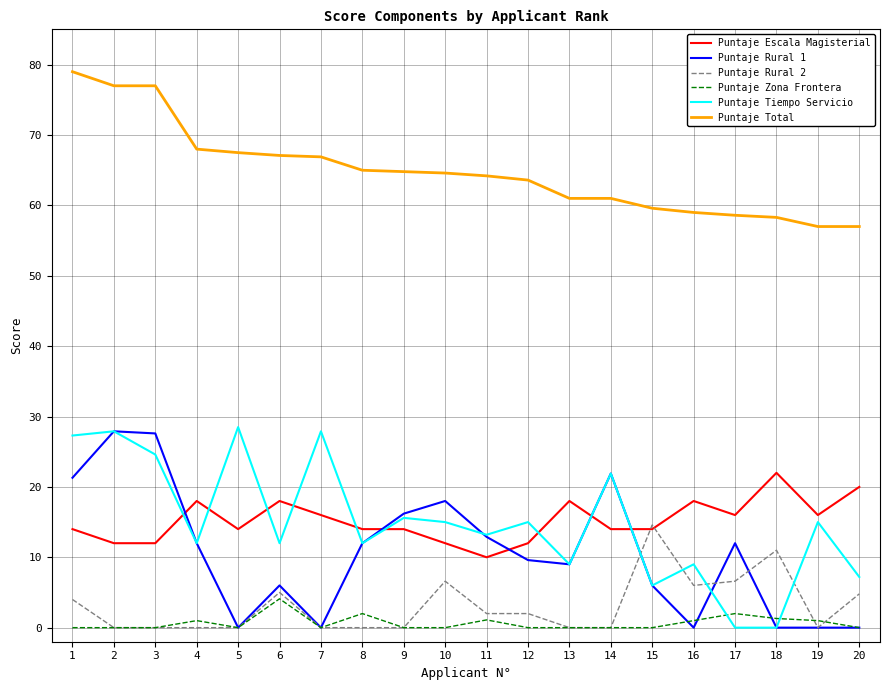

True or false: Puntaje Rural 2 and Puntaje Total intersect in this chart.

False